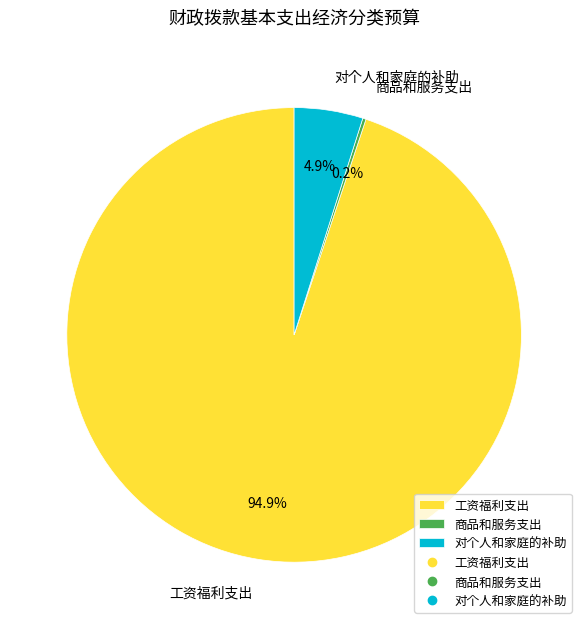

What is the largest slice in the pie chart?

工资福利支出